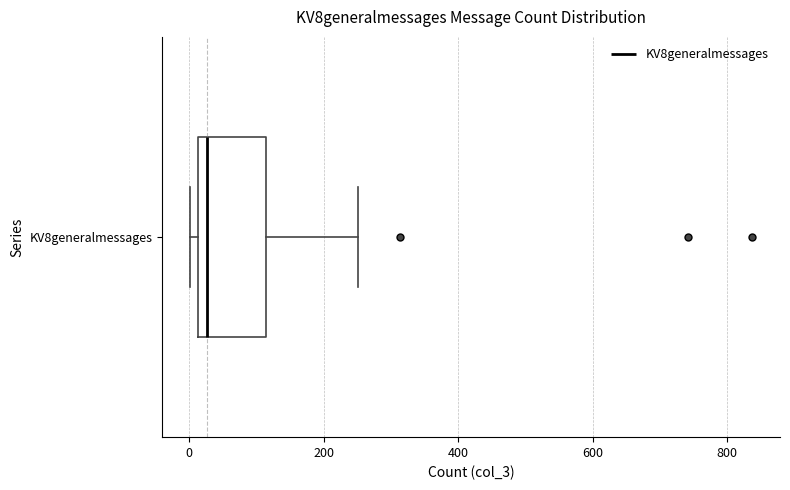

Read this box plot against the x-axis: the position of the median line, the range covered by the box, and the ends of both whiskers. The values are not printed on the chart, so give them approximately, as read against the axis.

median 20 (just right of the box's left edge), box 20 to 120, whiskers 0 to 260